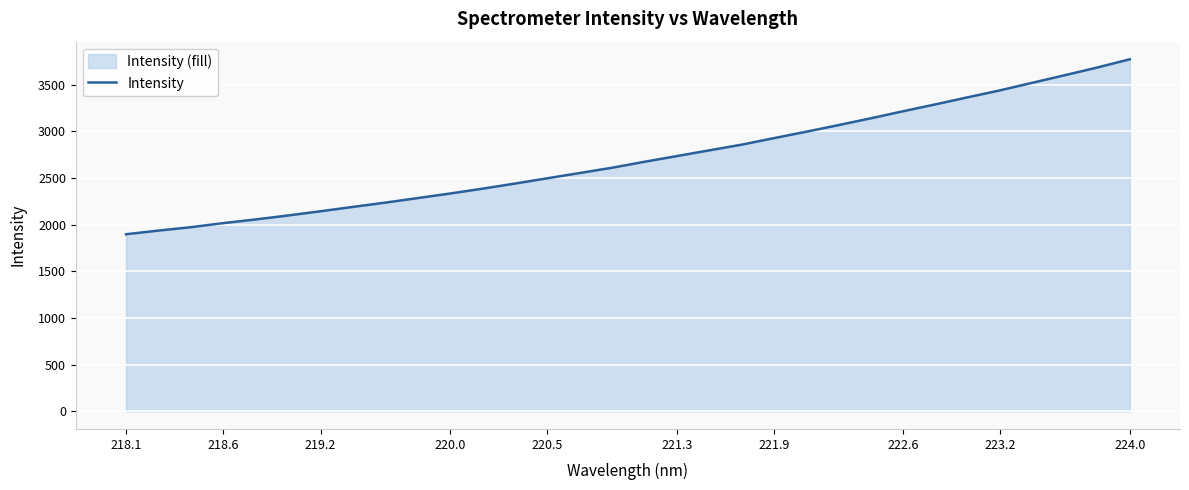

The chart shows a value of 3691.9 at 221.3. True or false?

False